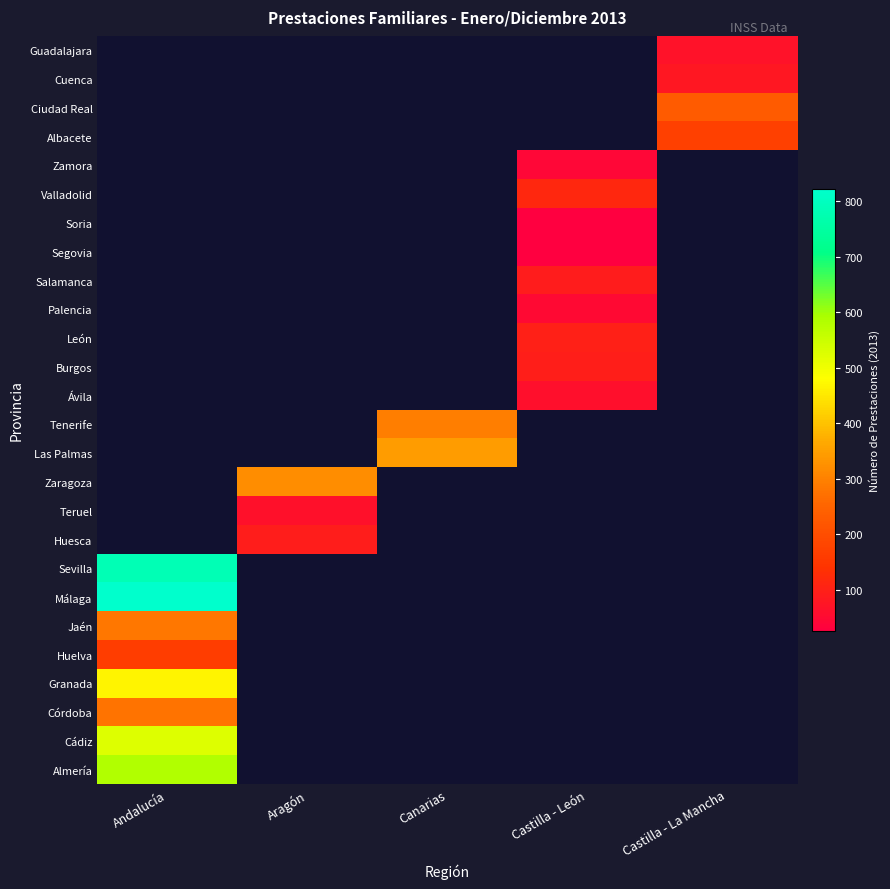

Is it true that Palencia equals 69.7 at Castilla - León?

False